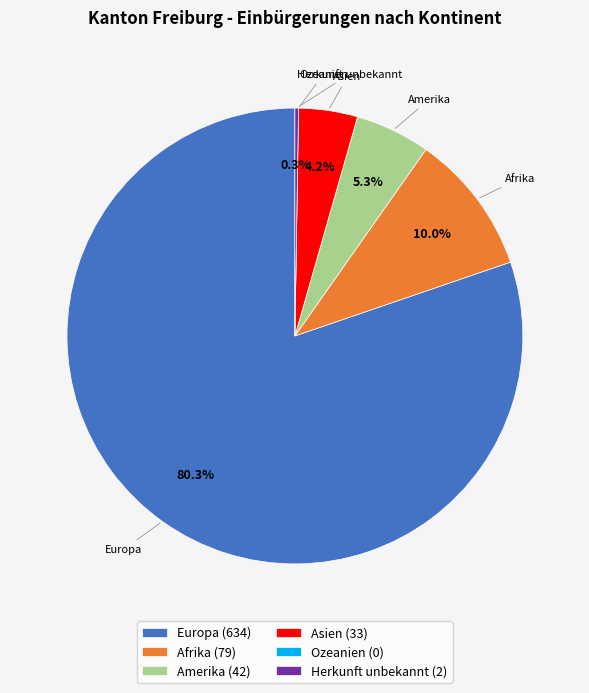

Which has a higher value, Asien (33) or Amerika (42)?

Amerika (42)